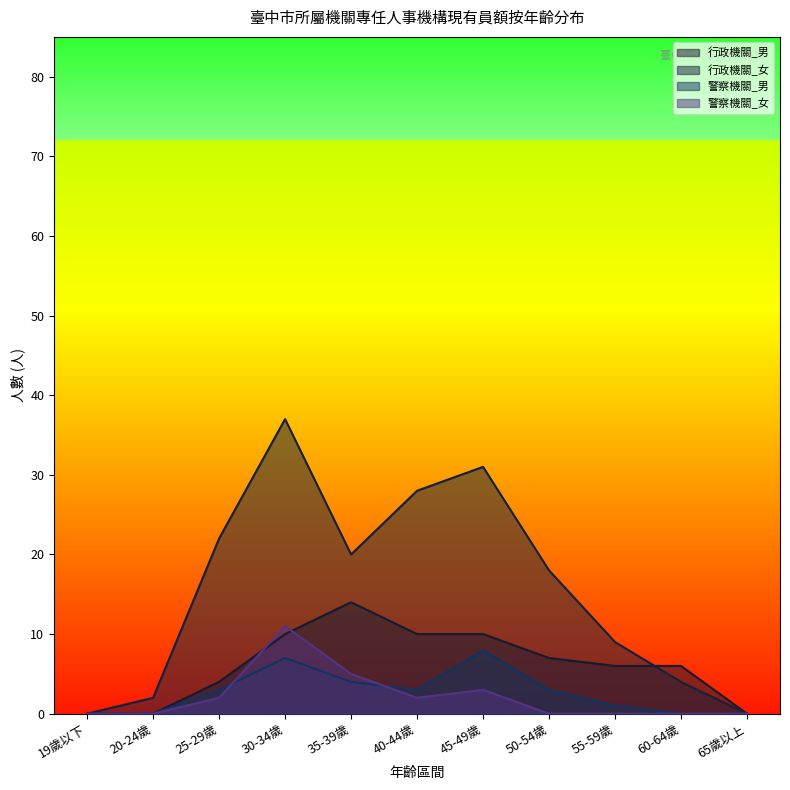

What are all the series names shown in the legend?

行政機關_男, 行政機關_女, 警察機關_男, 警察機關_女